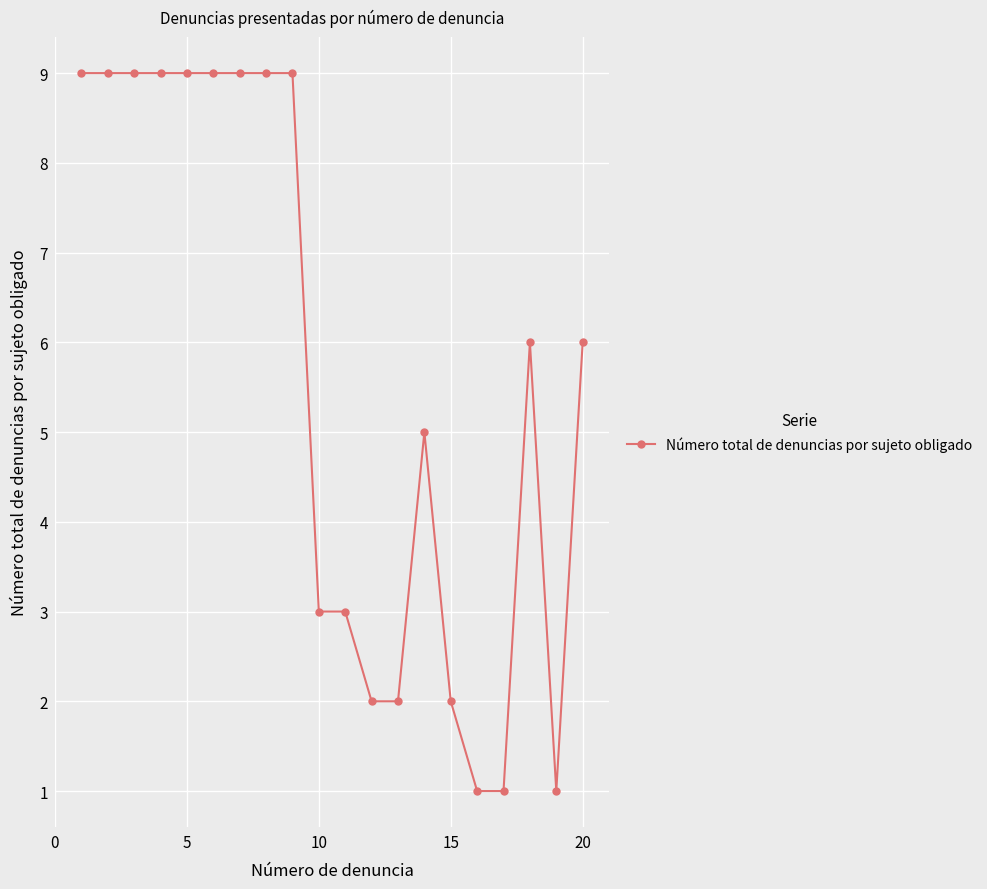

What is the sum of all values?

113